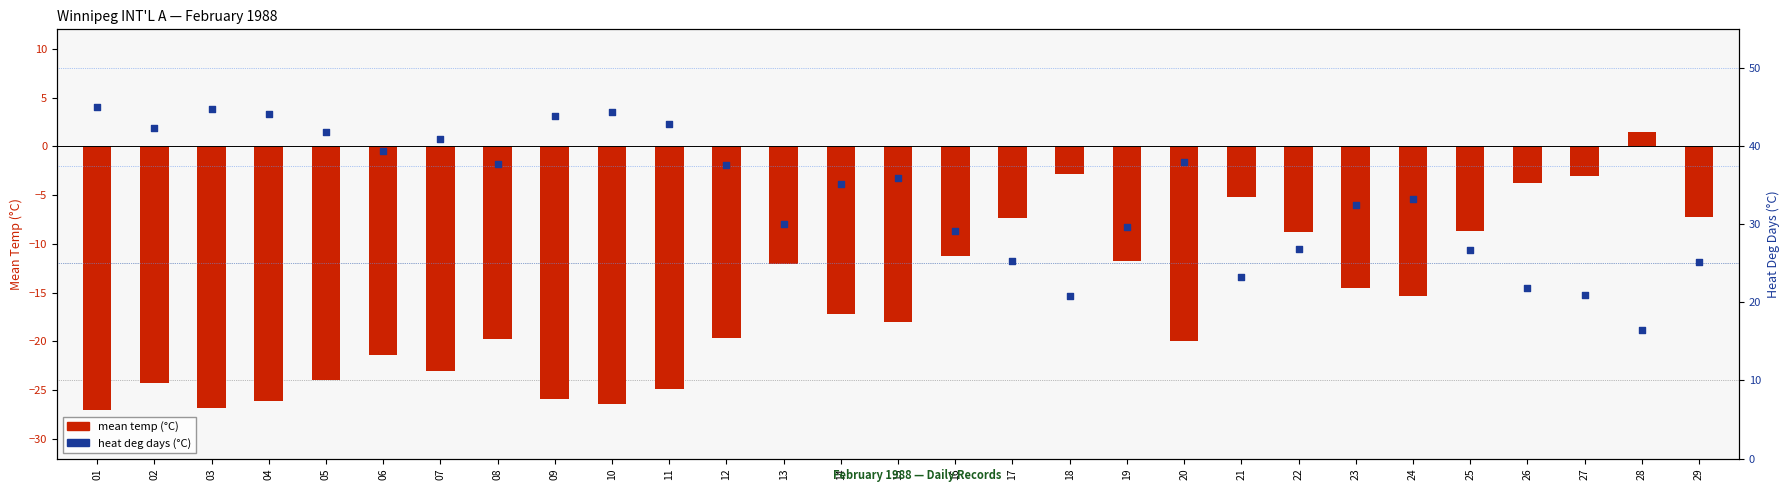

Which series has the largest total across all categories?

heat deg days (°C)